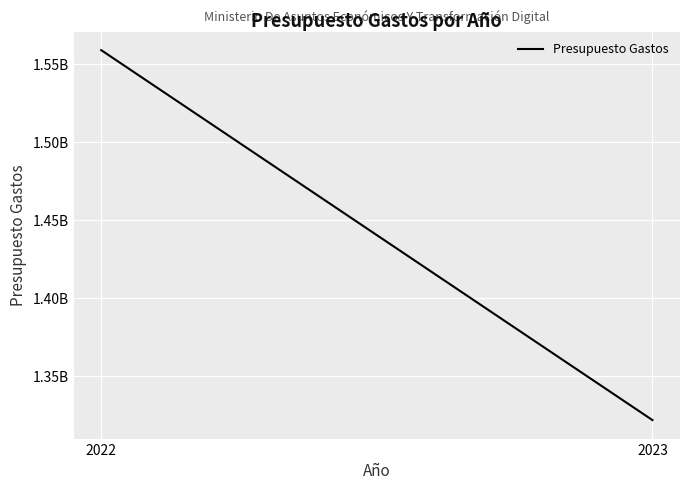

How many values are below 1559000000?

1